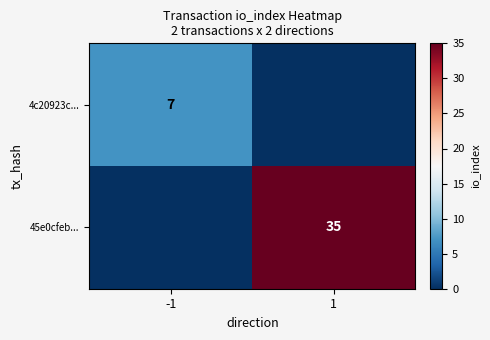

Is it true that 45e0cfeb... equals 35 at 1?

True